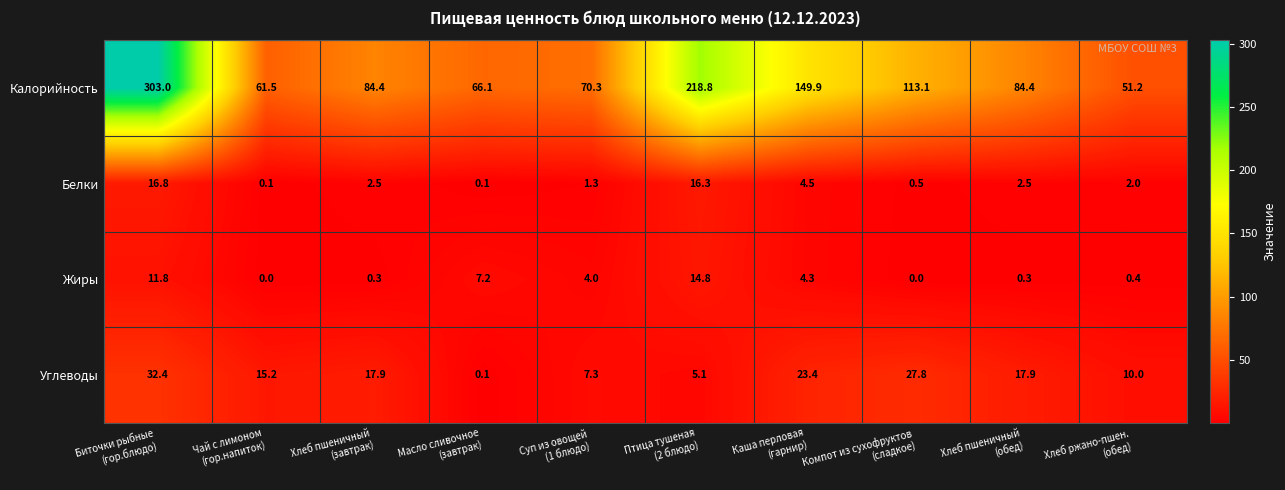

Which label corresponds to the largest value in the chart?

Биточки рыбные
(гор.блюдо)